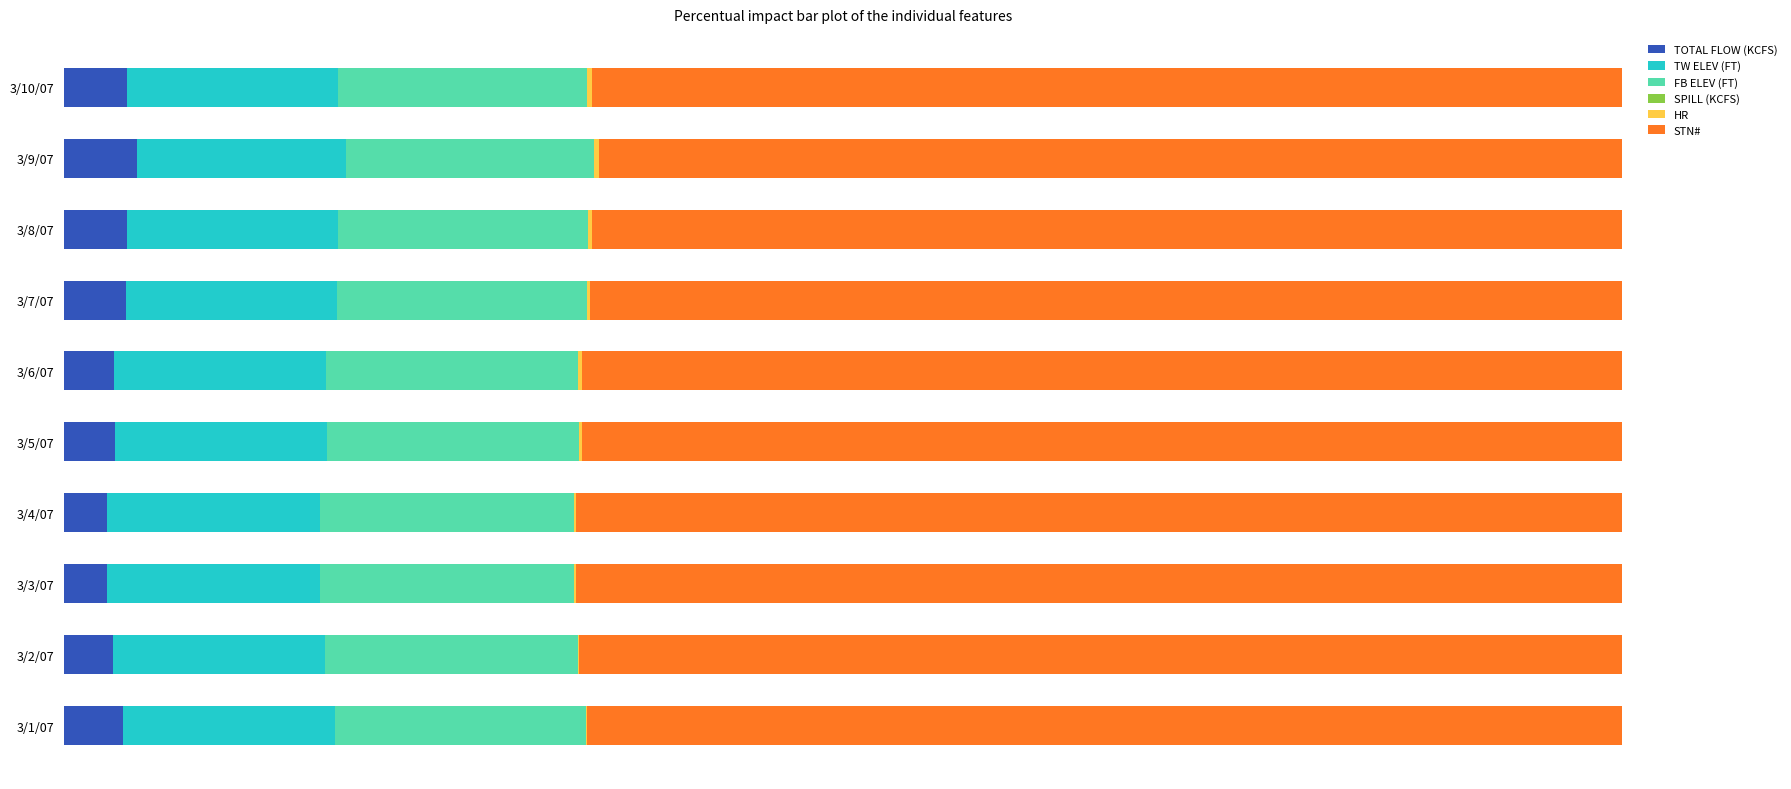

What is the value of the TW ELEV (FT) bar at the 5th from the left?

13.6